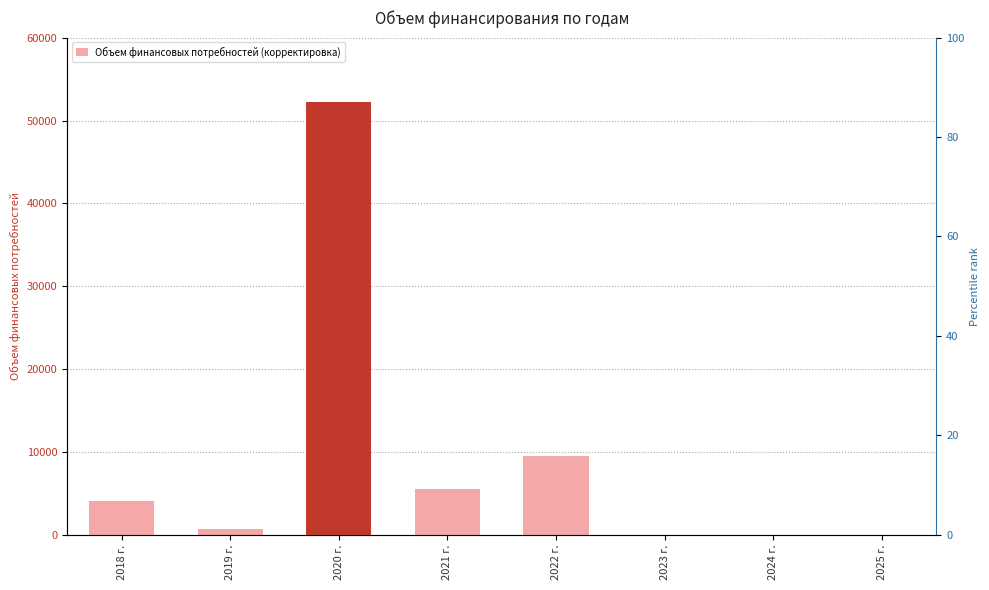

What is the label of the 8th bar from the right?

2018 г.